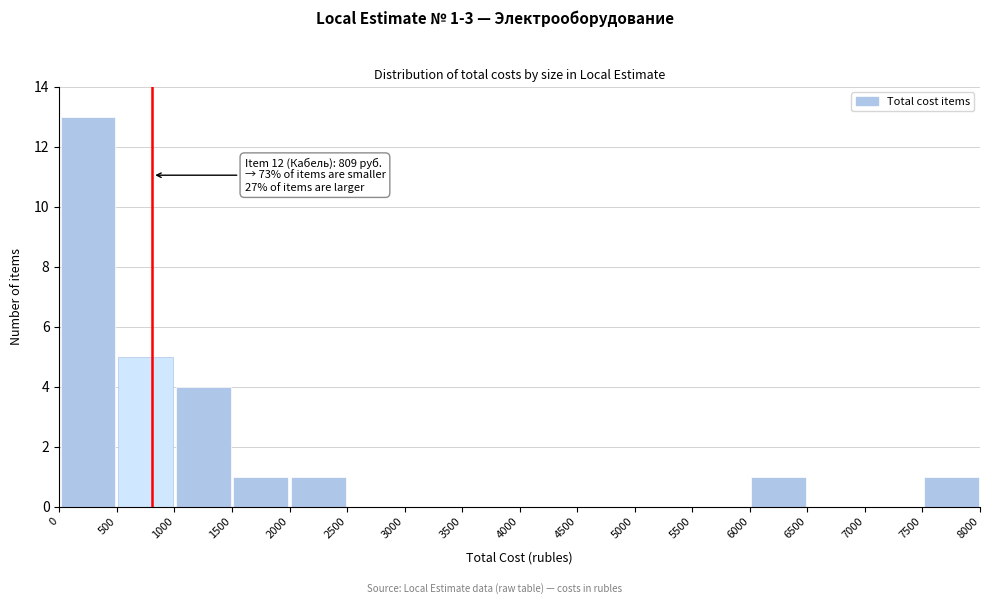

Over which range of the x-axis is the bar tallest?

0 to 500